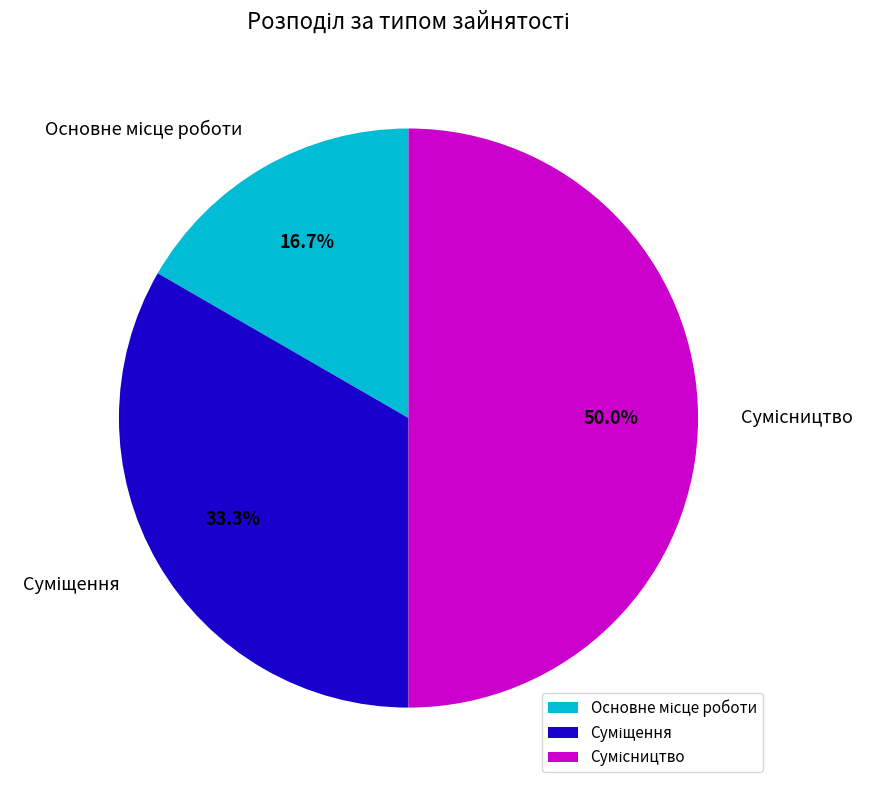

To the nearest percent, what percentage of the pie is Сумісництво?

50%